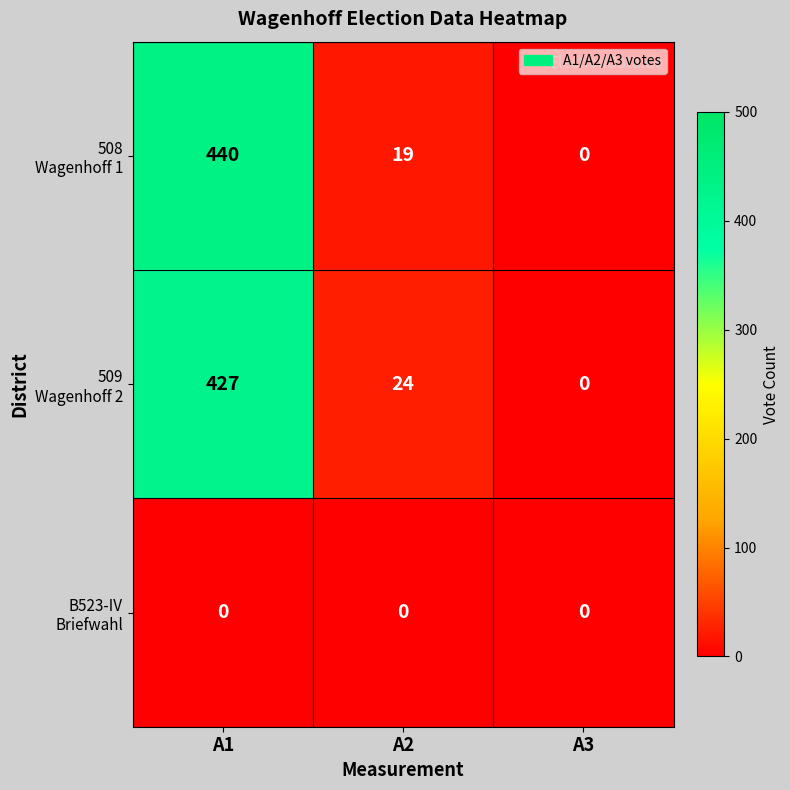

At which category is the sum across all series the highest?

A1